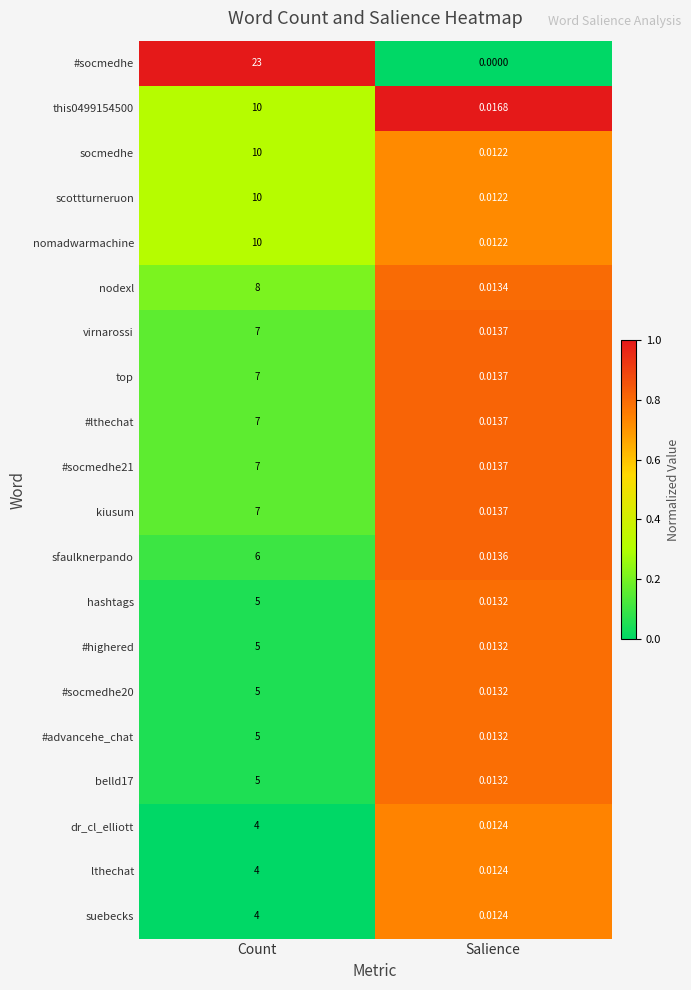

Which series changed the most between Count and Salience?

#socmedhe